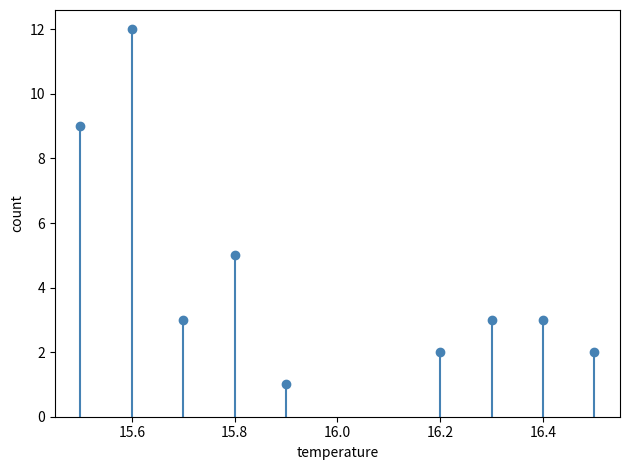

What Y value in the scatter plot is closest to 6?

5